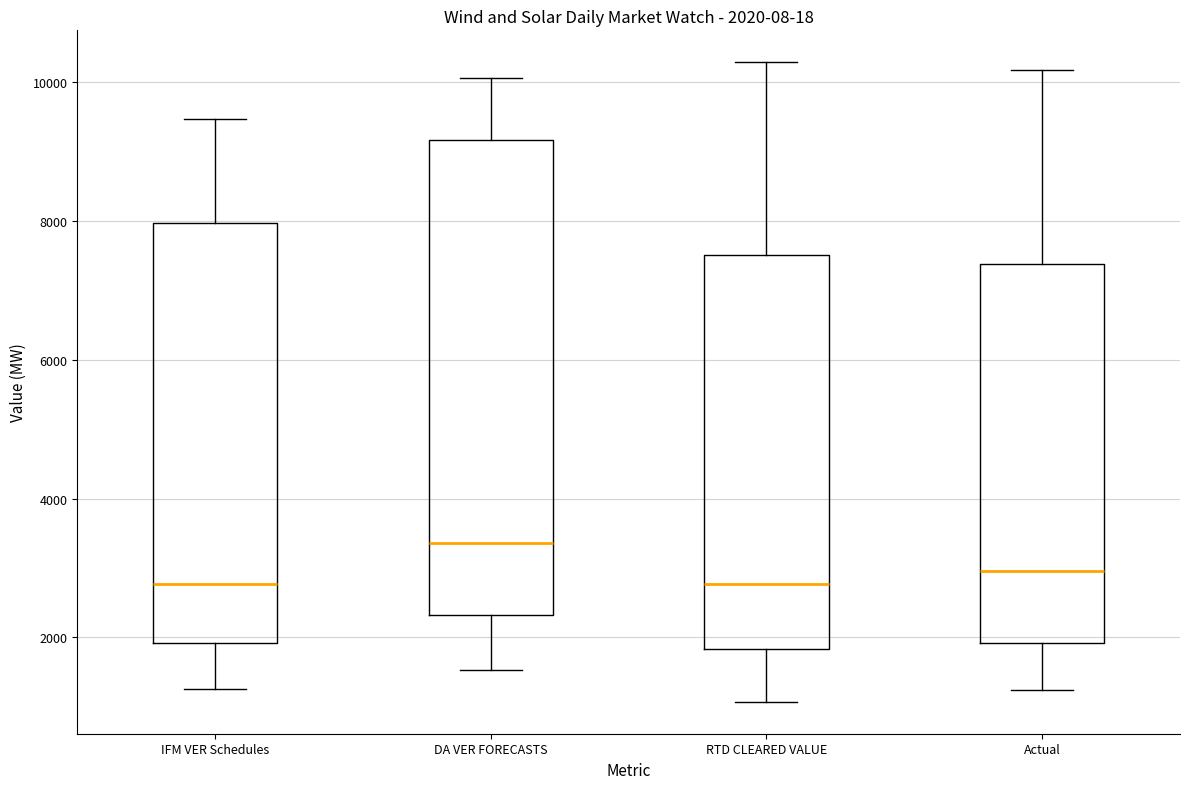

Which box has the highest median line?

DA VER FORECASTS